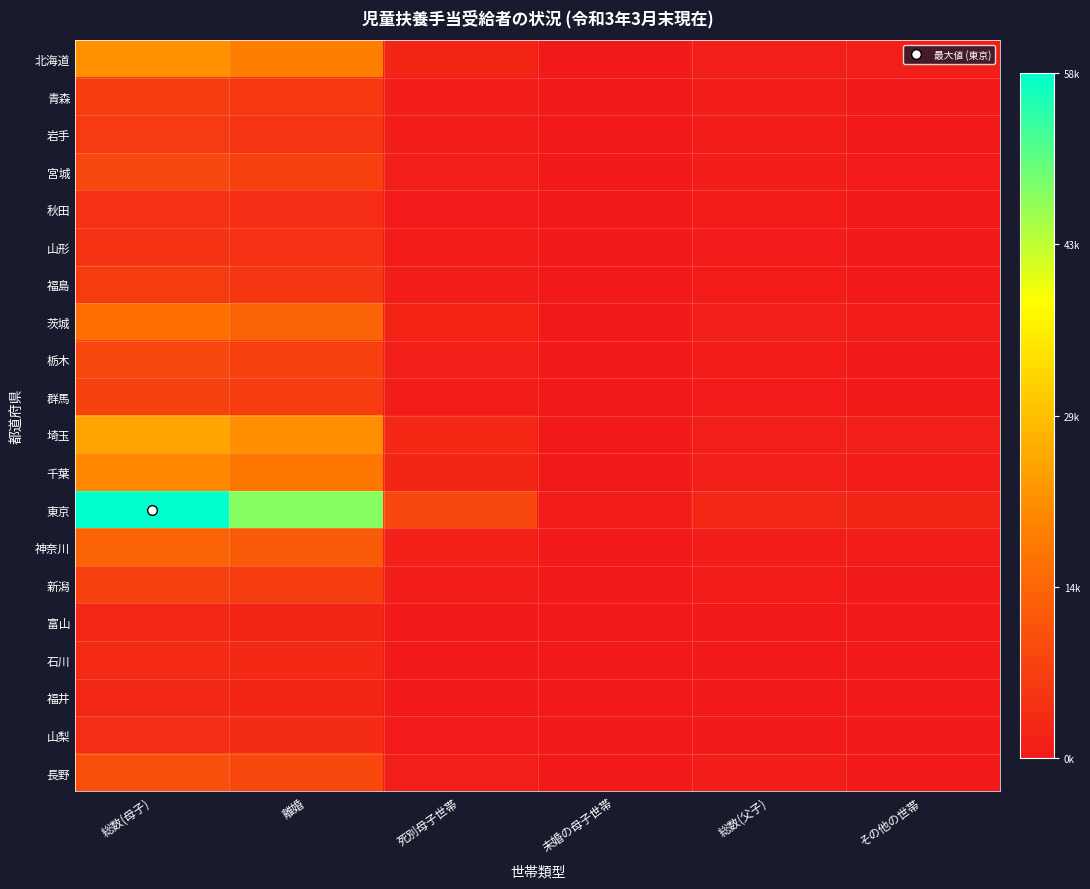

At how many categories does at least one series exceed 0?

6